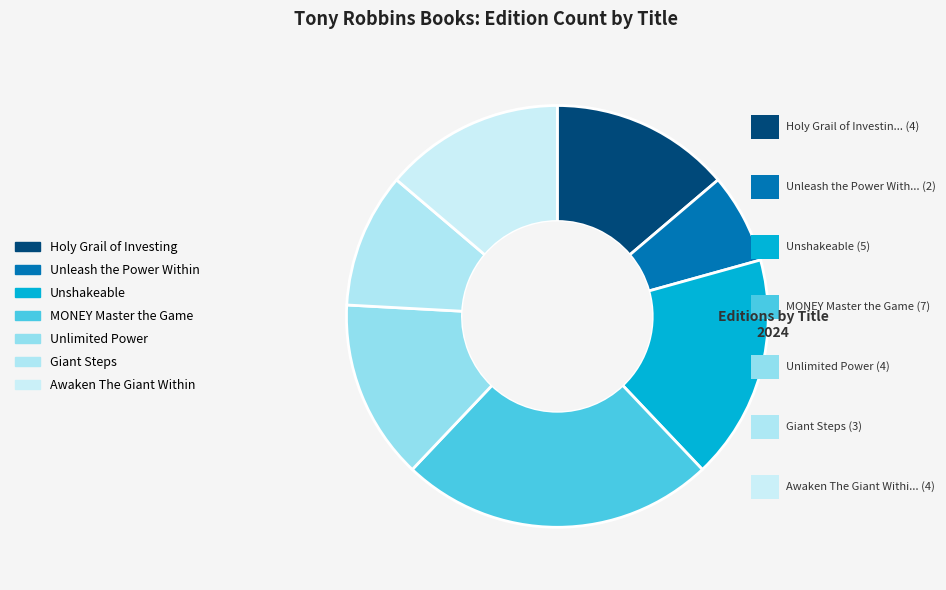

Which slice is the smallest?

Unleash the Power Within